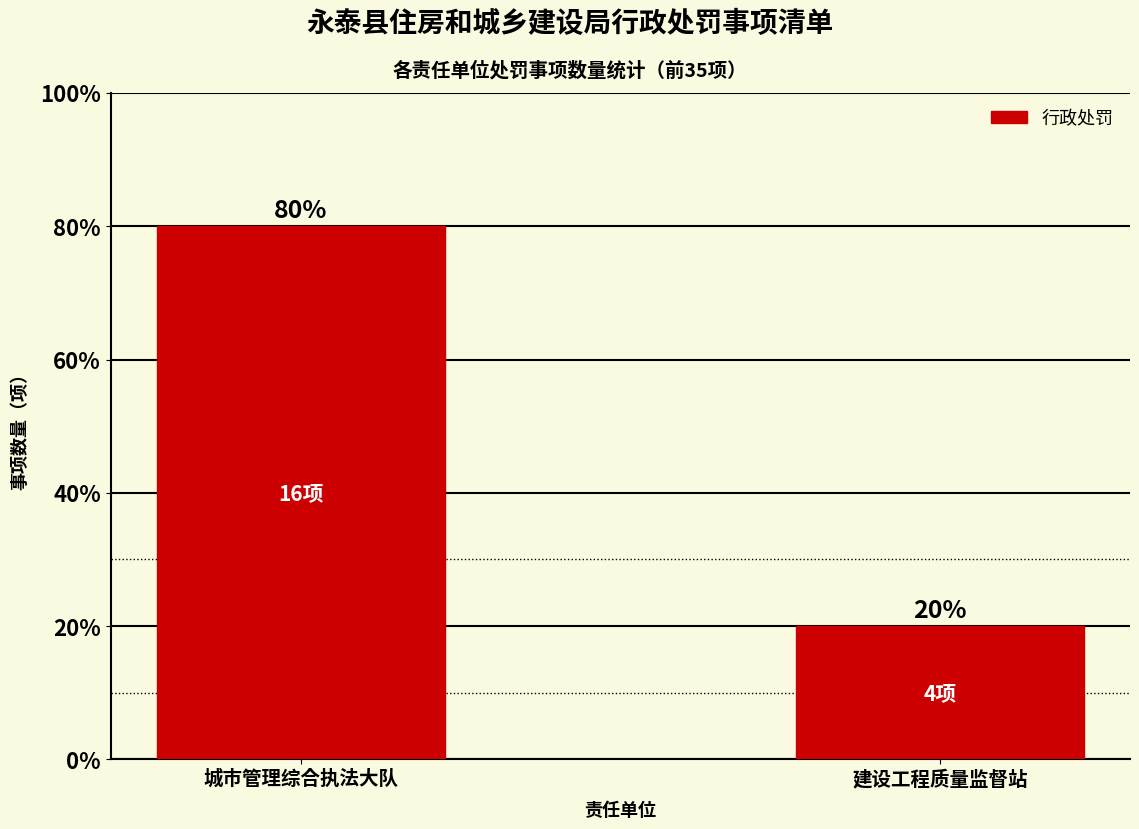

Count the values in the range 20 to 80.

2